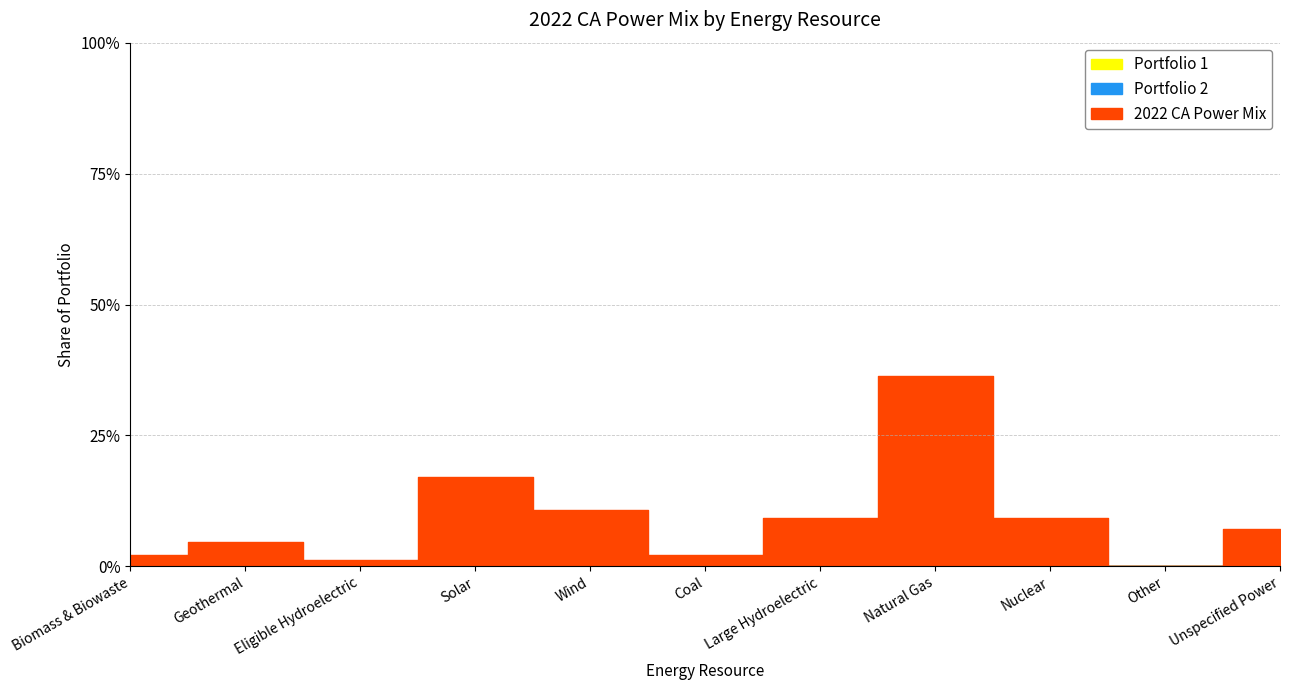

List the labels in order of Portfolio 1 value, largest first.

Biomass & Biowaste, Geothermal, Eligible Hydroelectric, Solar, Wind, Coal, Large Hydroelectric, Natural Gas, Nuclear, Other, Unspecified Power